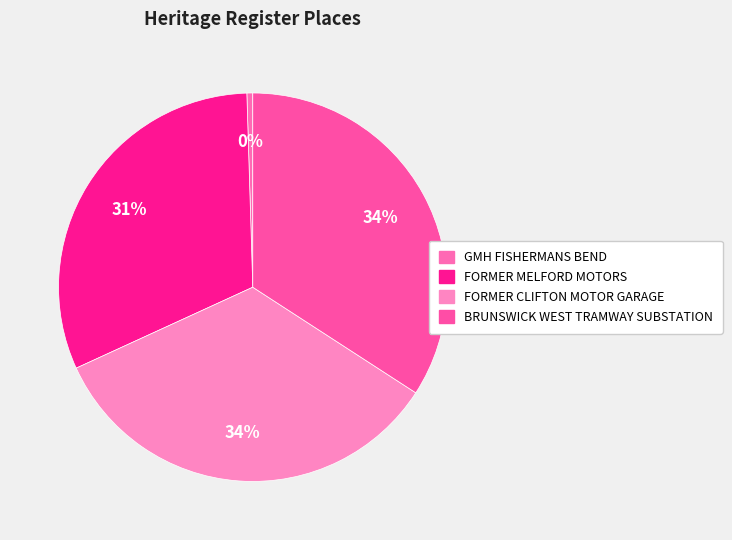

Which slice is the smallest?

GMH FISHERMANS BEND